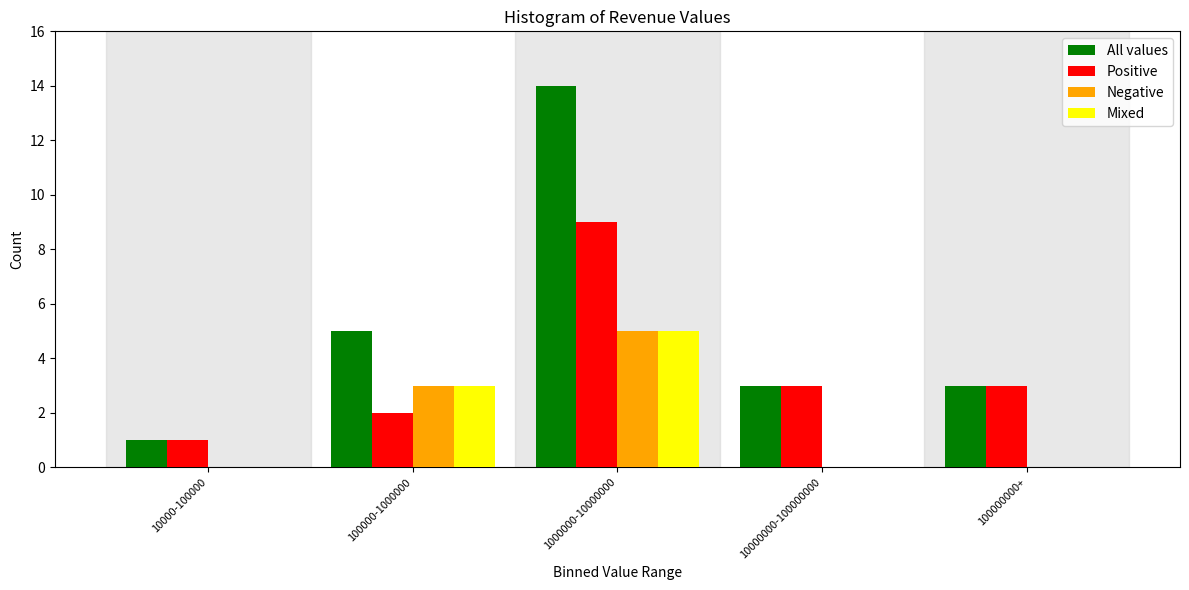

Reading left to right, what are all the values shown in this chart?

All values: 10000-100000=1	100000-1000000=5	1000000-10000000=14	10000000-100000000=3	100000000+=3
Positive: 10000-100000=1	100000-1000000=2	1000000-10000000=9	10000000-100000000=3	100000000+=3
Negative: 10000-100000=0	100000-1000000=3	1000000-10000000=5	10000000-100000000=0	100000000+=0
Mixed: 10000-100000=0	100000-1000000=3	1000000-10000000=5	10000000-100000000=0	100000000+=0